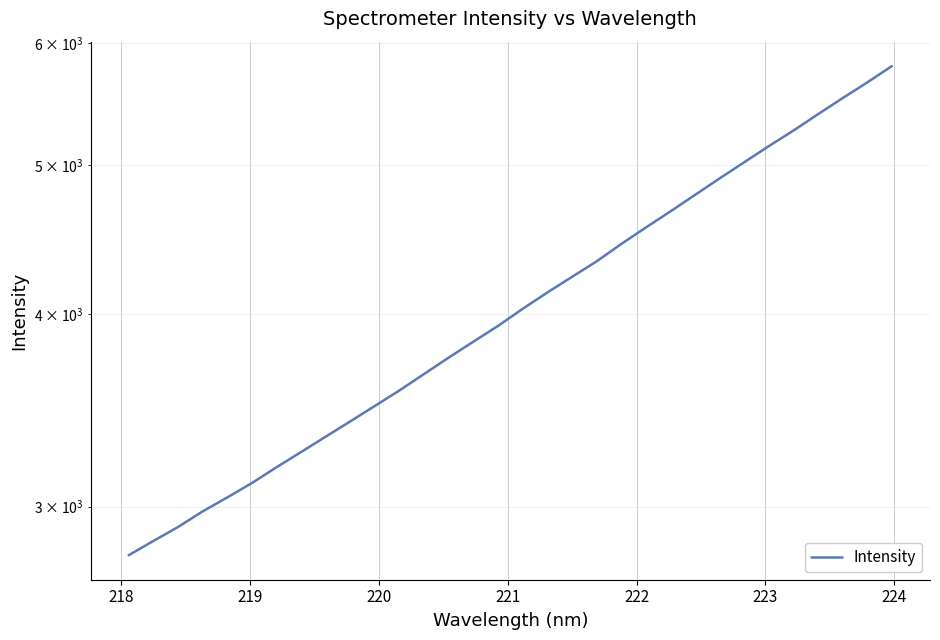

How many lines are shown in the chart?

1